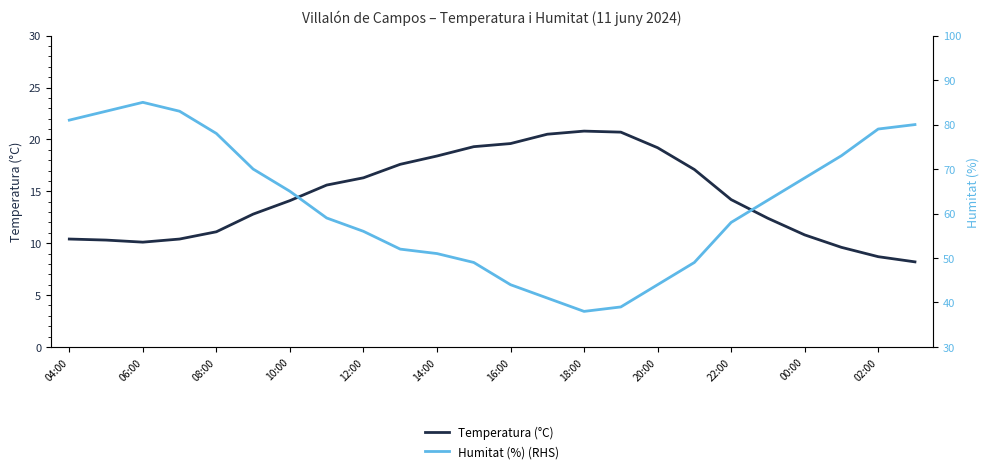

Is it true that Temperatura (°C) equals 28.1 at 20:00?

False